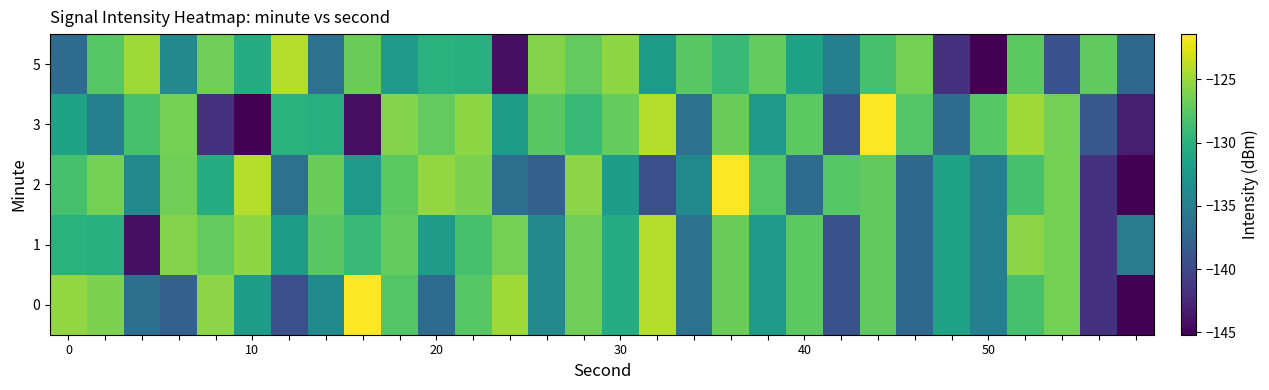

How many distinct data groups are displayed?

5